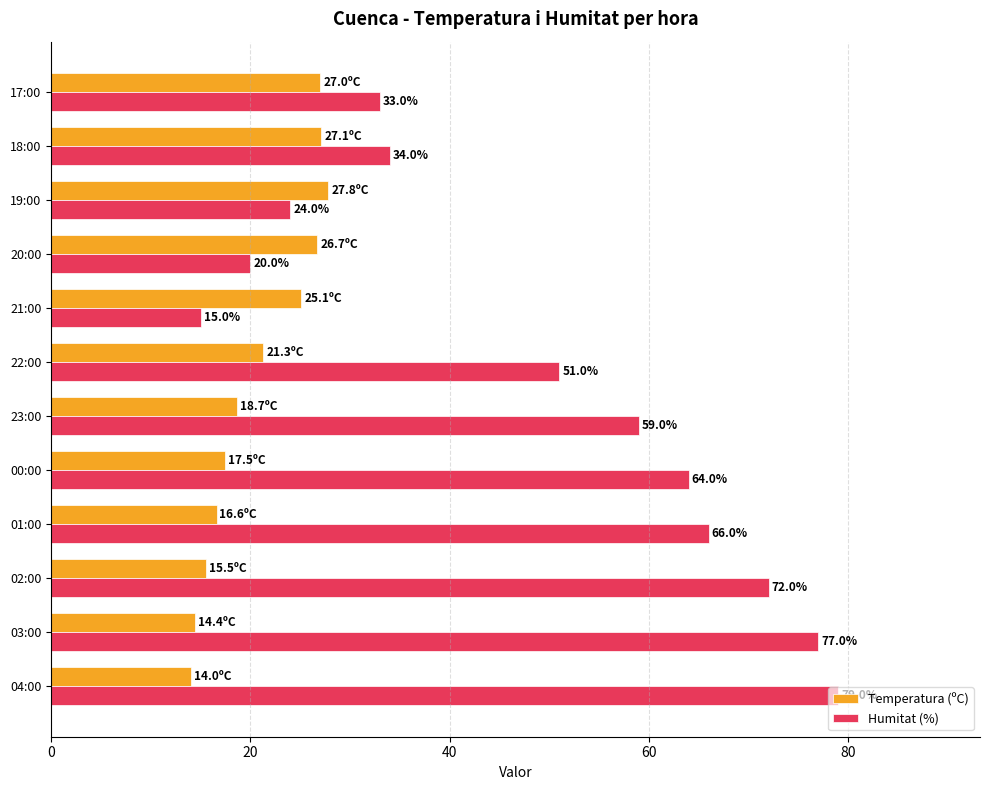

What is the sum of all Humitat (%) values?

594.0